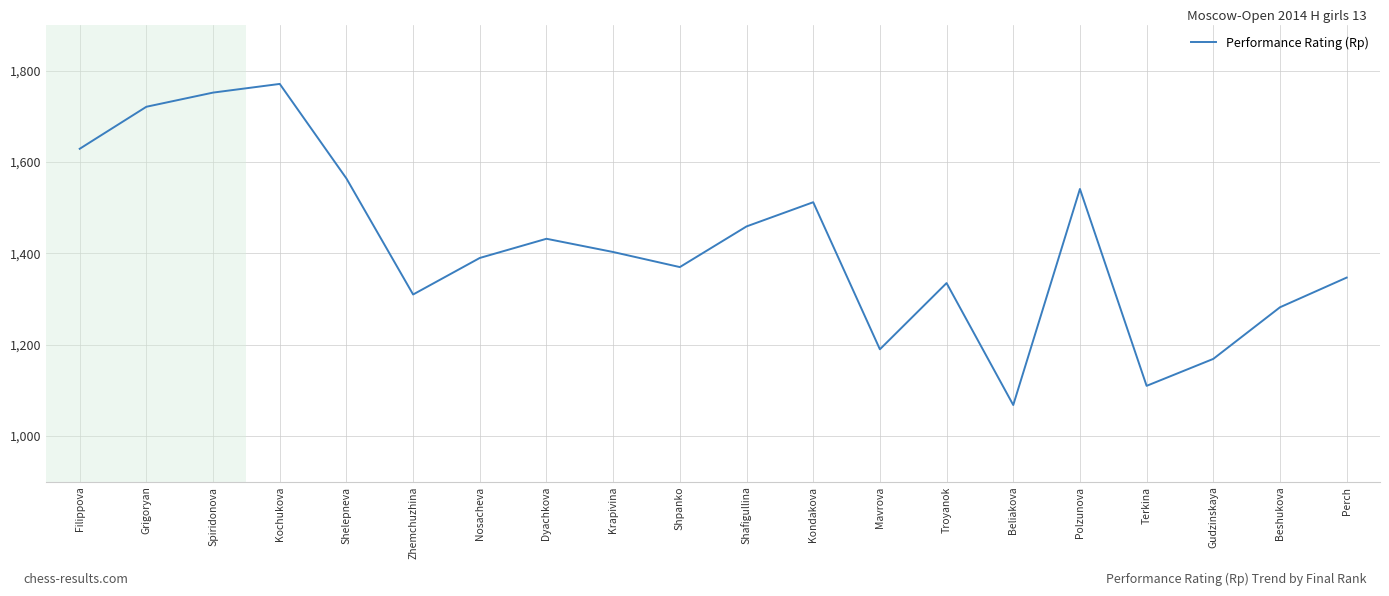

List the labels in order of value, smallest first.

Beliakova, Terkina, Gudzinskaya, Mavrova, Beshukova, Zhemchuzhina, Troyanok, Perch, Shpanko, Nosacheva, Krapivina, Dyachkova, Shafigullina, Kondakova, Polzunova, Shelepneva, Filippova, Grigoryan, Spiridonova, Kochukova